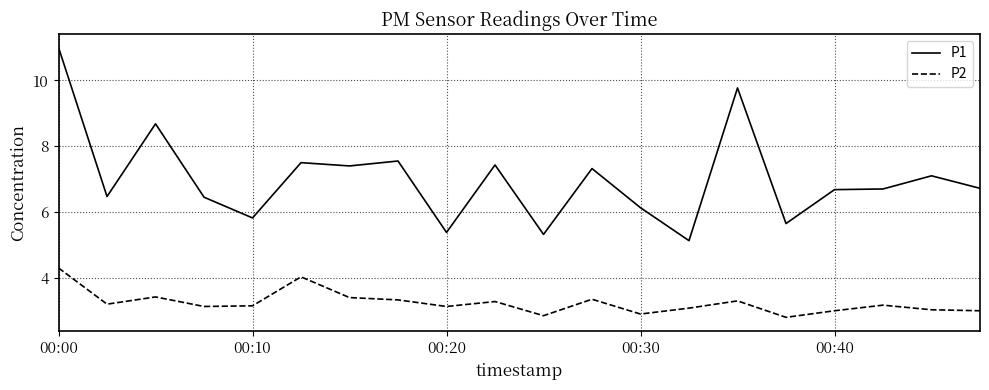

Which series has the largest total across all categories?

P1